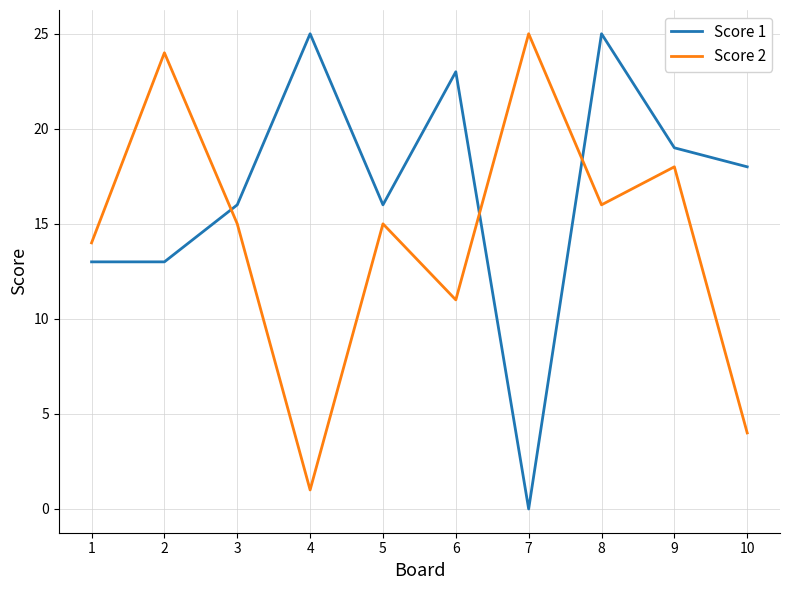

Is the value of Score 1 at 6 greater than the value of Score 2 at 1?

Yes